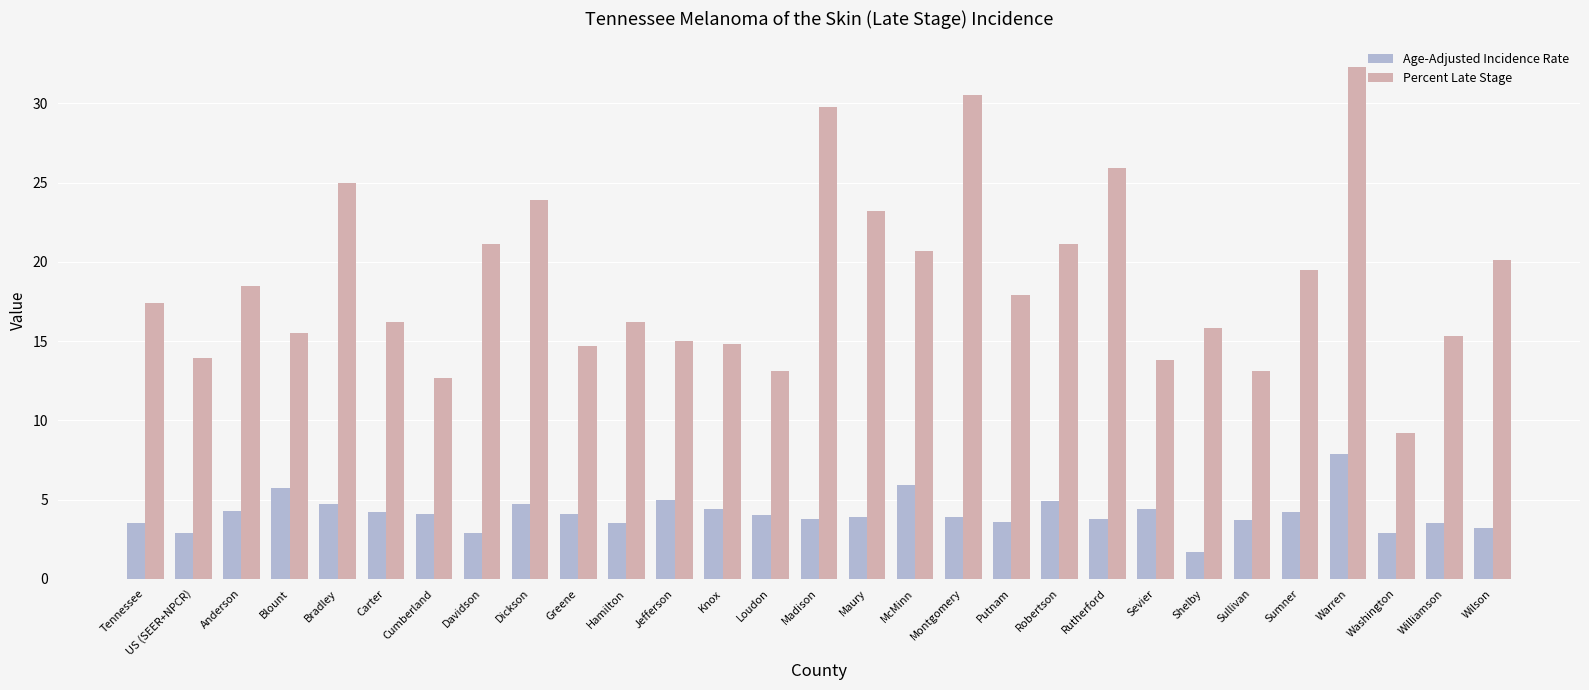

What is the label of the 14th bar from the right?

Maury